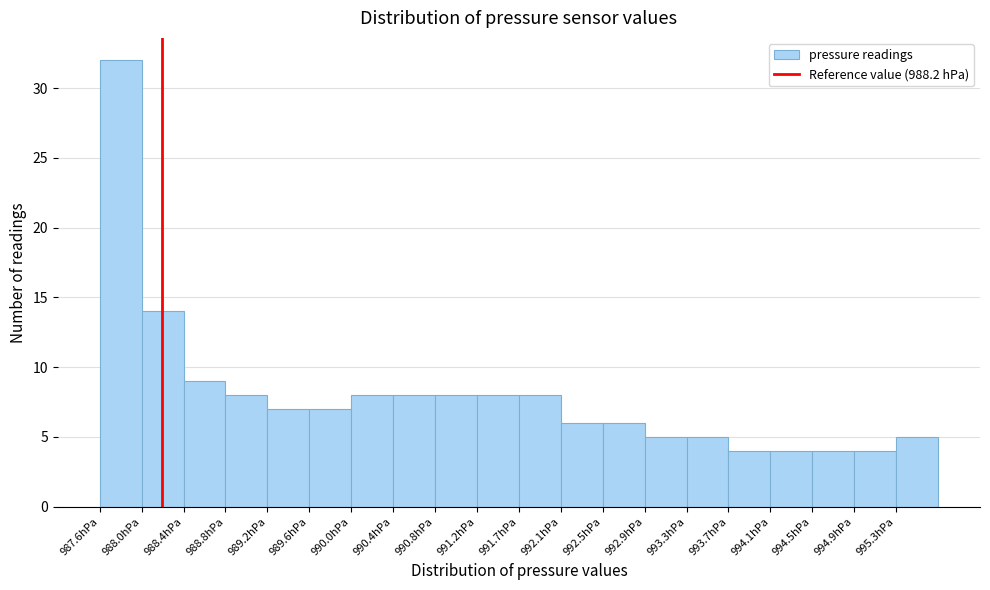

What is the height of the bar covering 989.625 to 990.030 on the x-axis? Neither the bar edges nor the heights are printed on the chart, so give them approximately, as read against the axes.

7